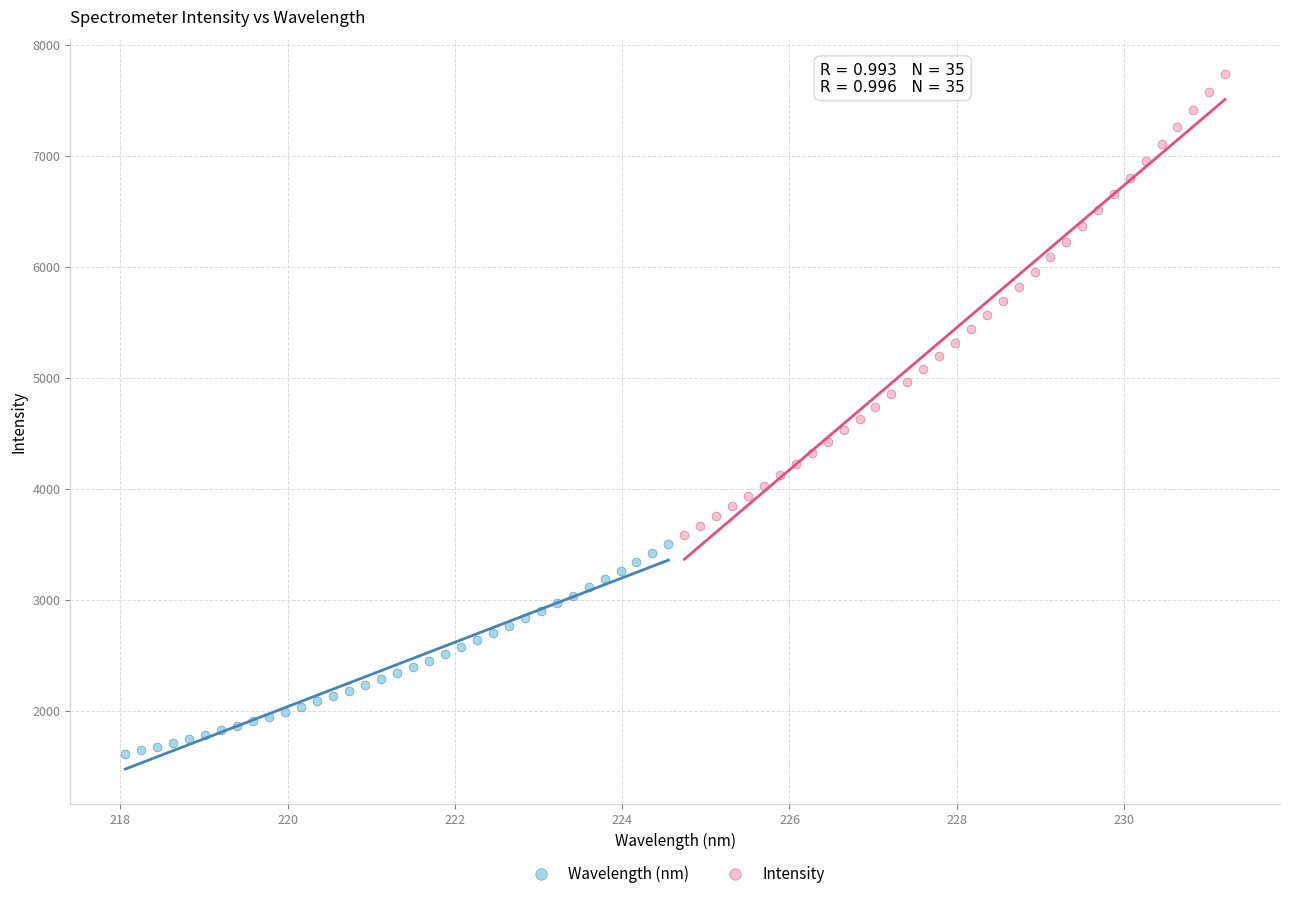

Which series reaches the maximum Y coordinate?

Intensity